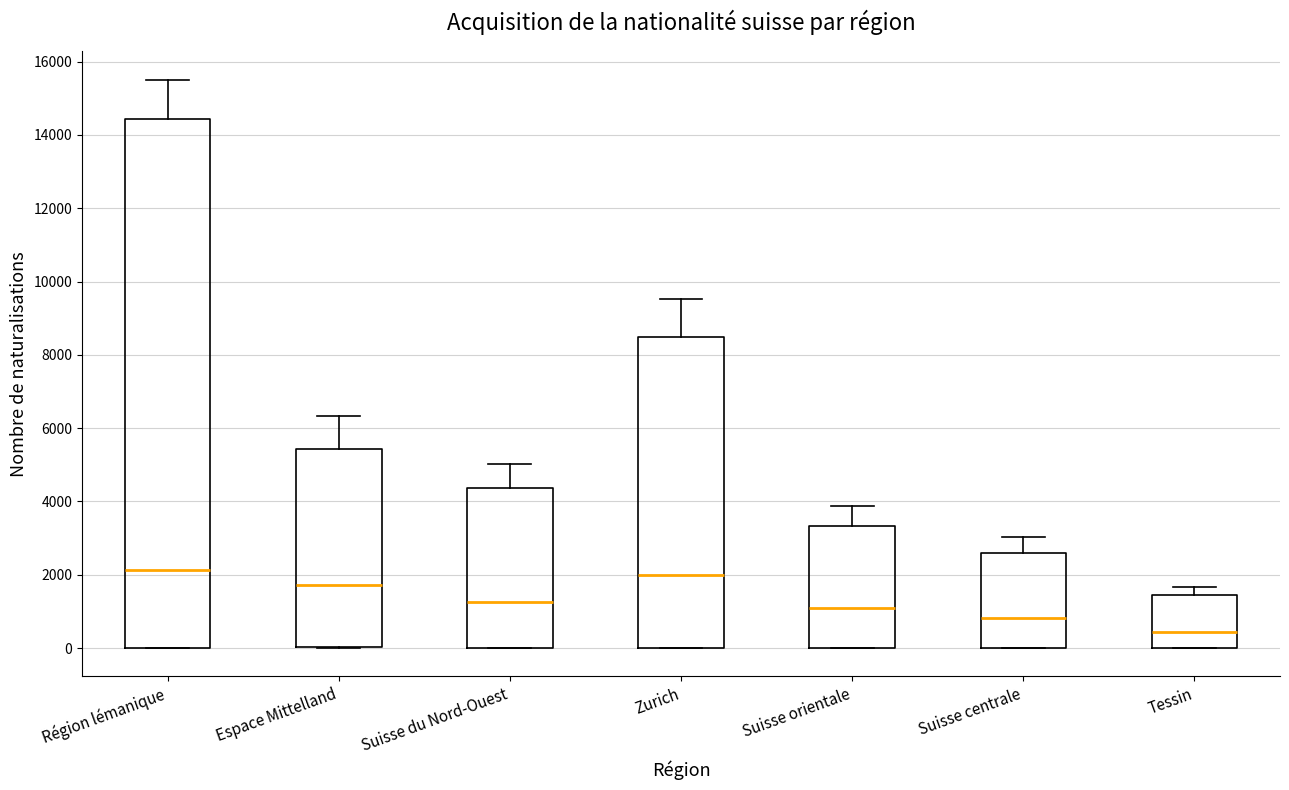

Which box is the tallest, from its lower edge to its upper edge?

Région lémanique